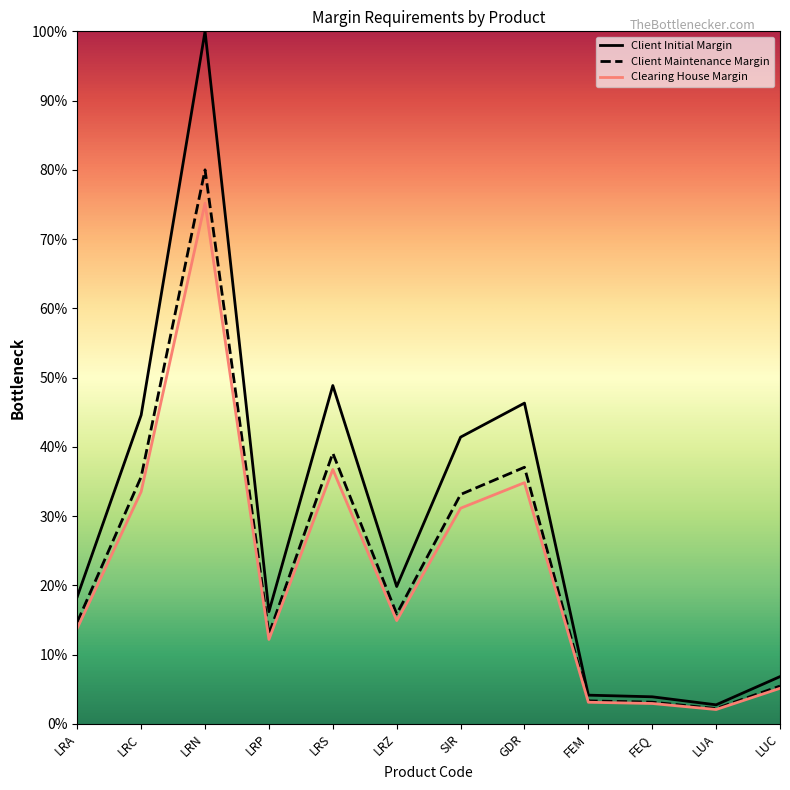

What are all the series names shown in the legend?

Client Initial Margin, Client Maintenance Margin, Clearing House Margin